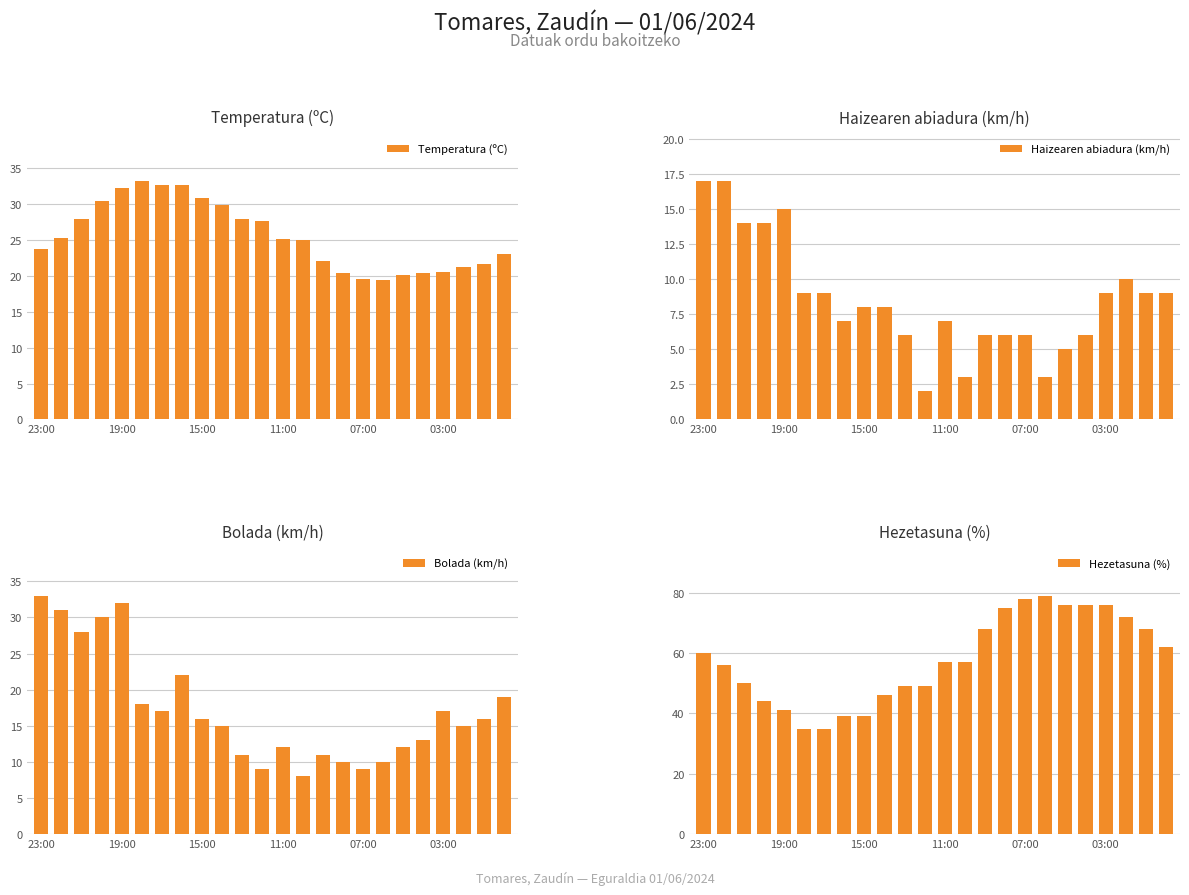

The Temperatura (ºC) series shows 29.9 at 07:00. True or false?

False